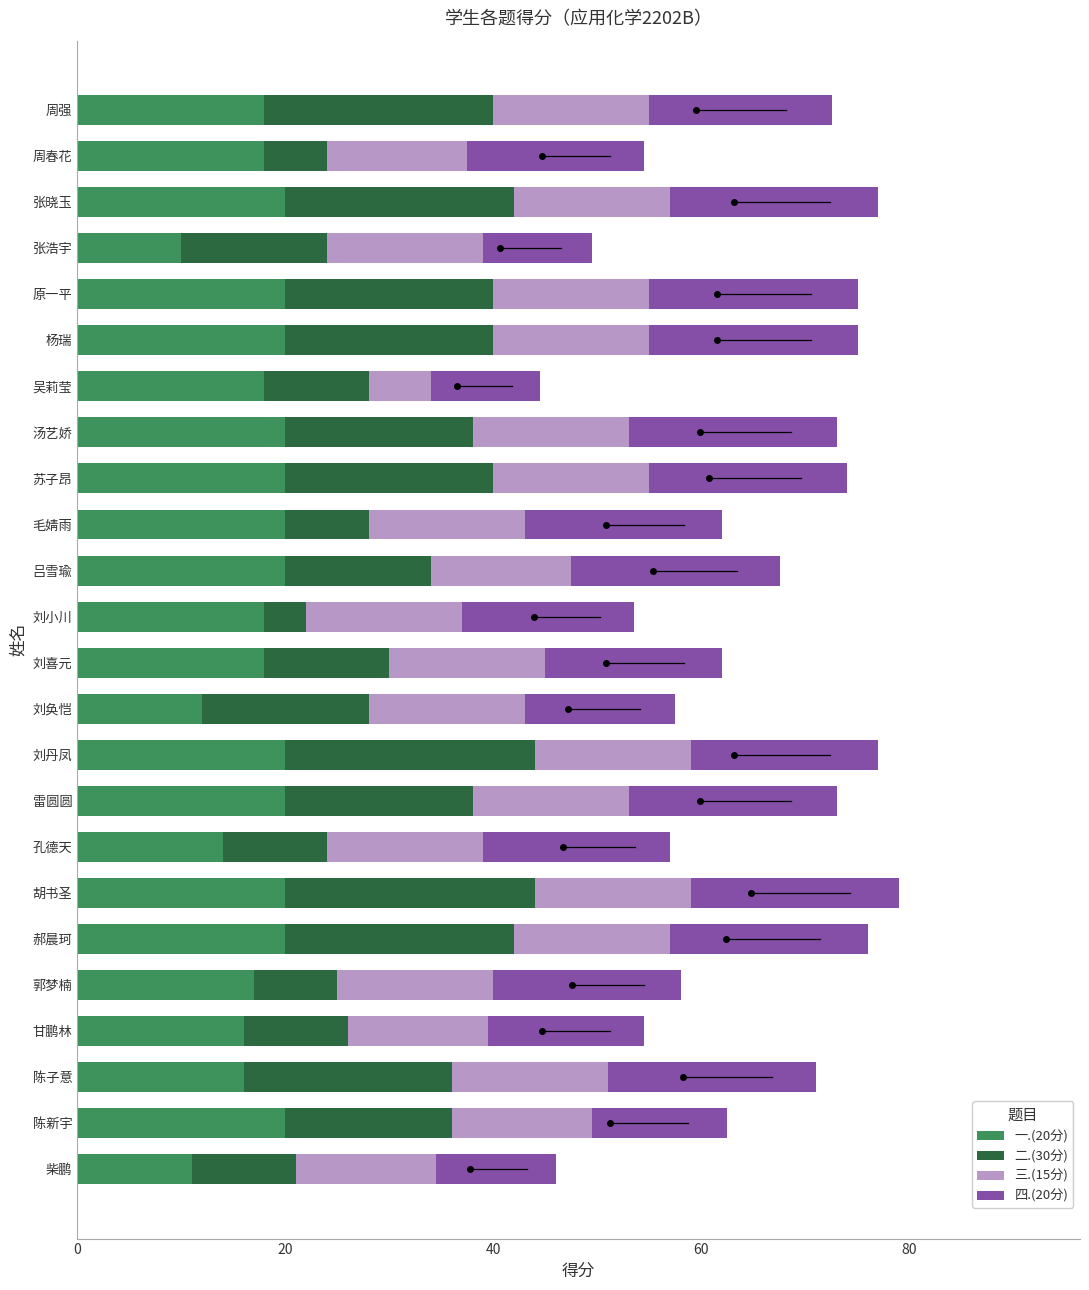

Which category has the lowest value in the 一.(20分) series?

张浩宇